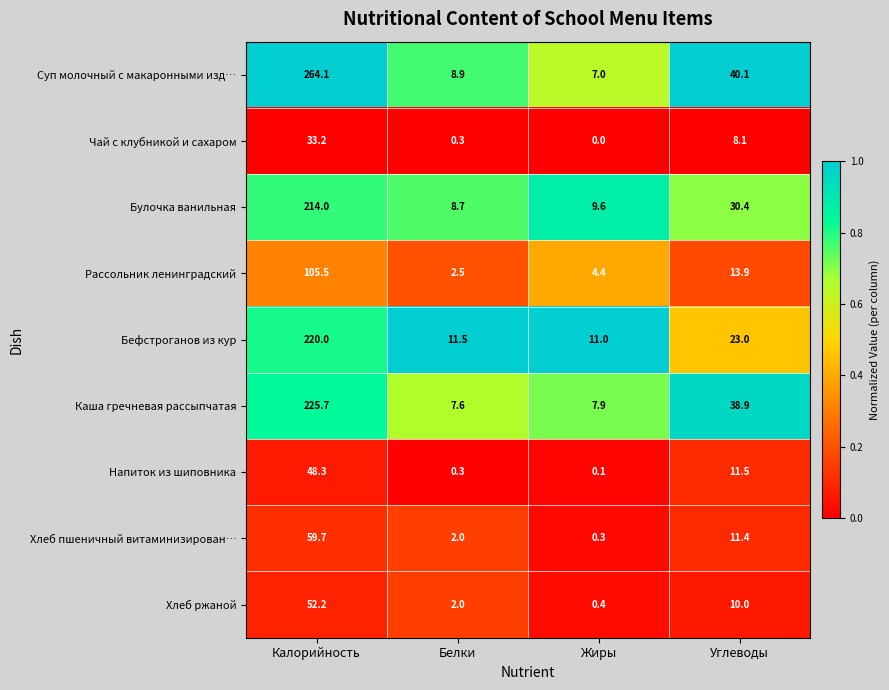

List the series in order of their peak value, lowest first.

Чай с клубникой и сахаром, Напиток из шиповника, Хлеб ржаной, Хлеб пшеничный витаминизирован…, Рассольник ленинградский, Булочка ванильная, Бефстроганов из кур, Каша гречневая рассыпчатая, Суп молочный с макаронными изд…